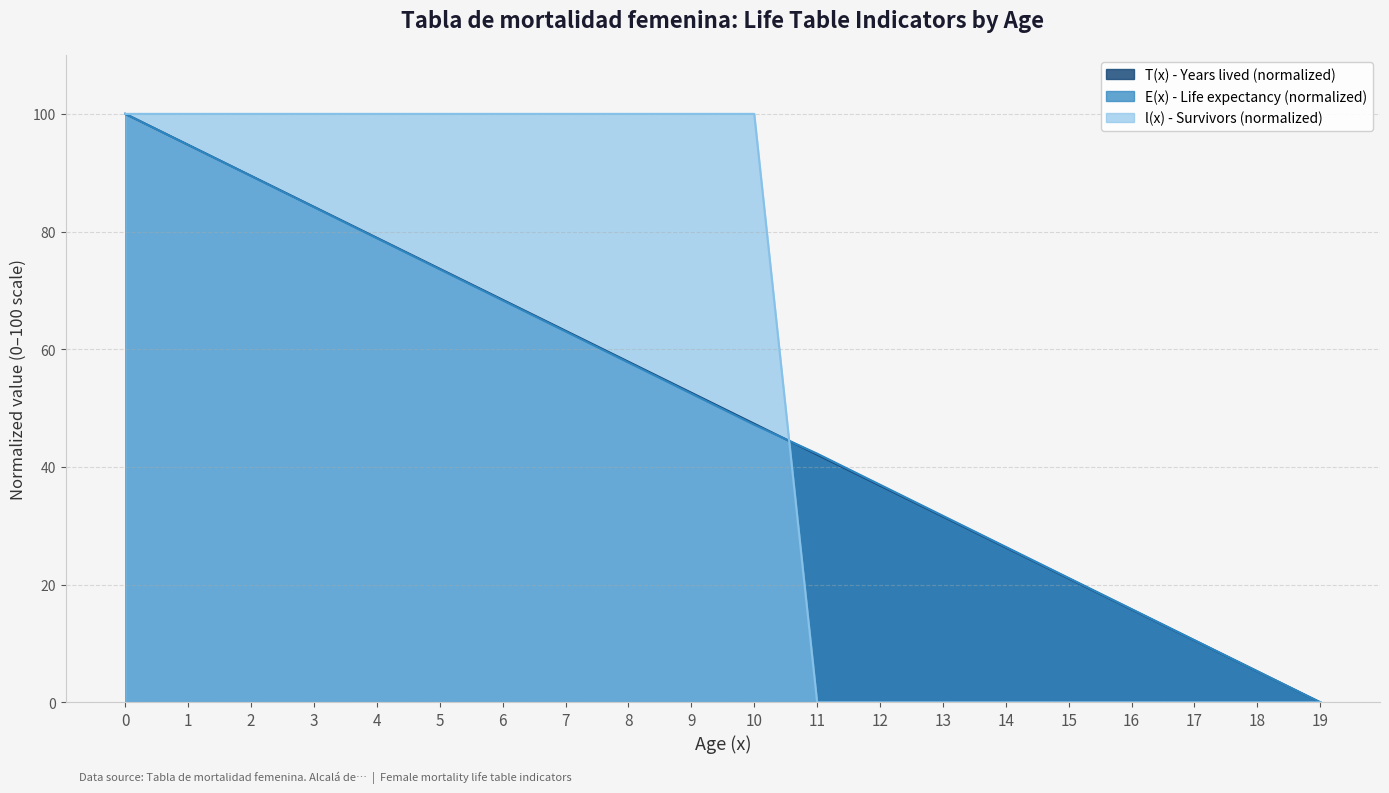

What is the spread (max minus min) of values at 11?

42.3